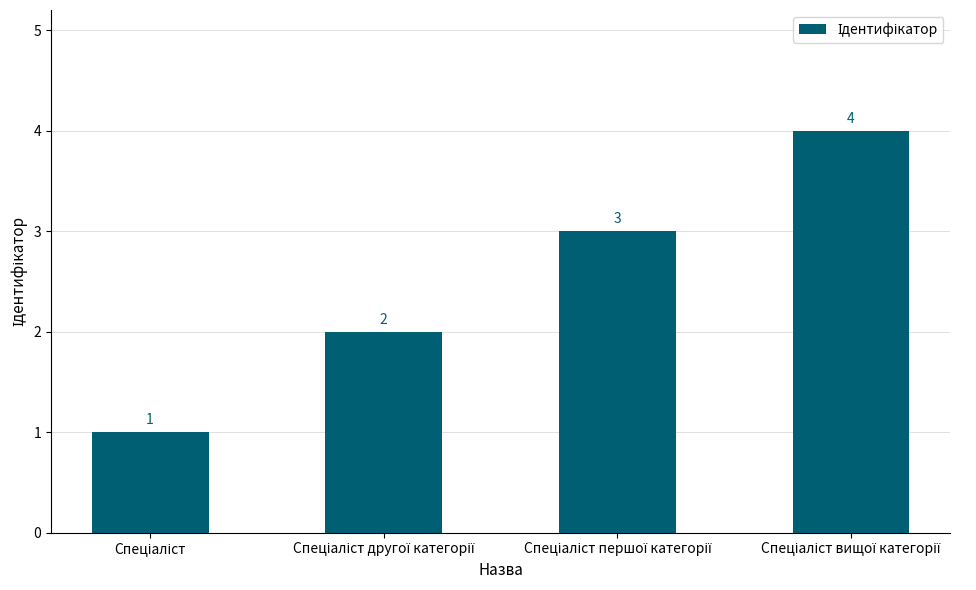

What is the sum of all values?

10